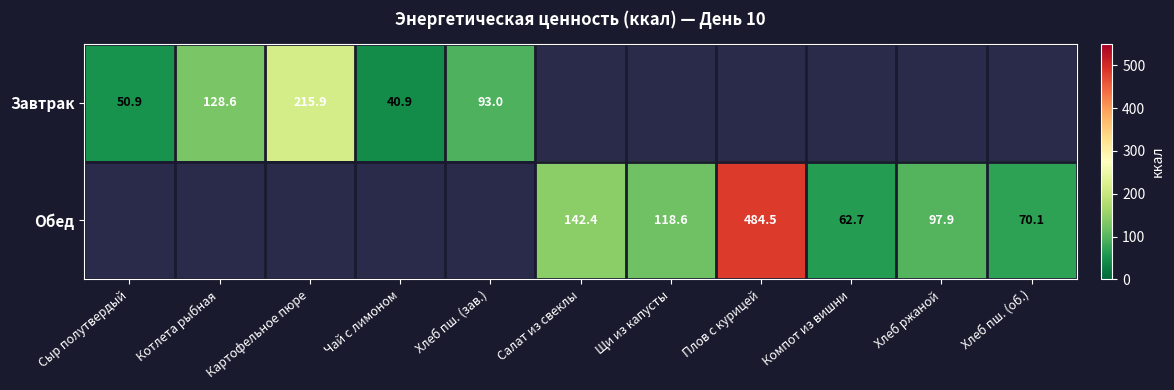

The Завтрак series shows 93.0 at Хлеб пш. (зав.). True or false?

True